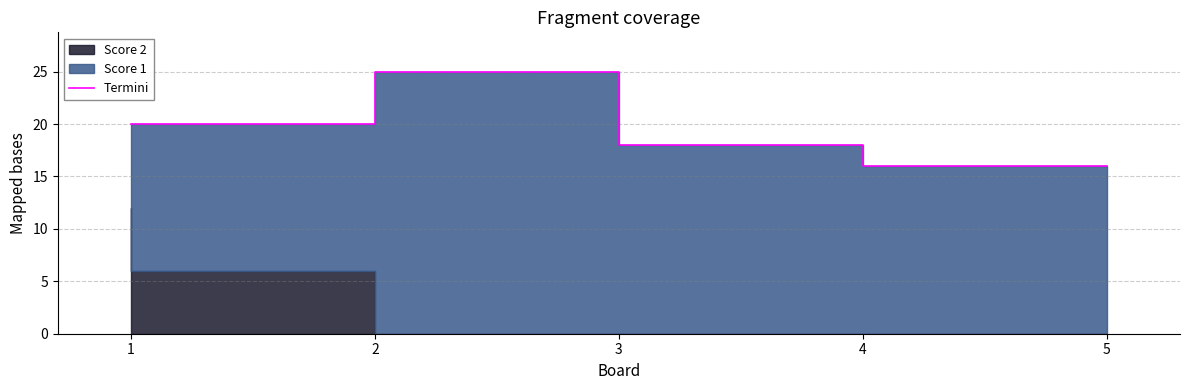

What value does the data have at 1?

20